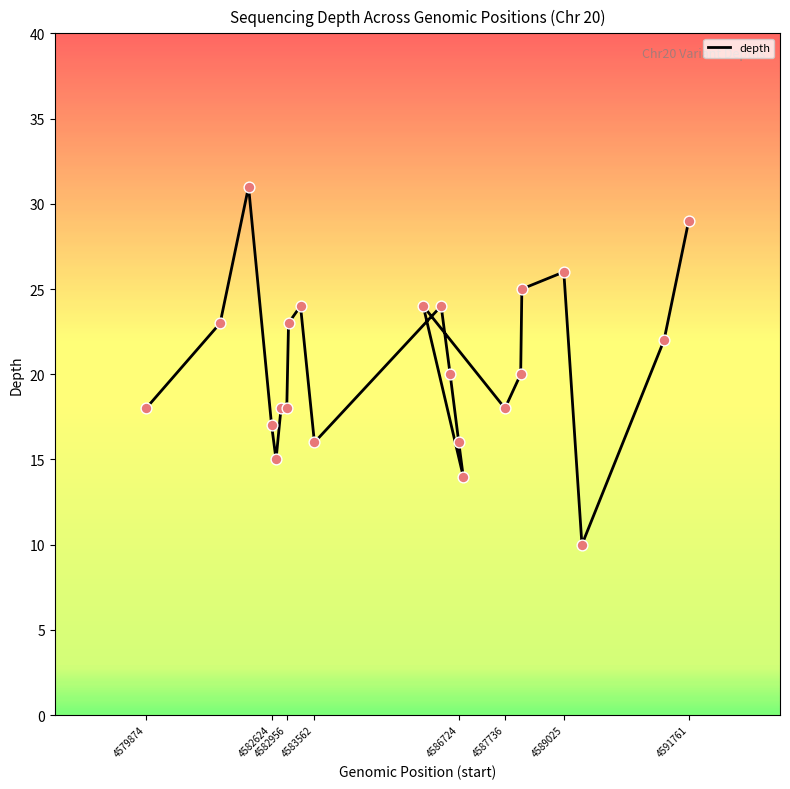

Approximately how many times larger is the value at 15 compared to 4586724?

1.2